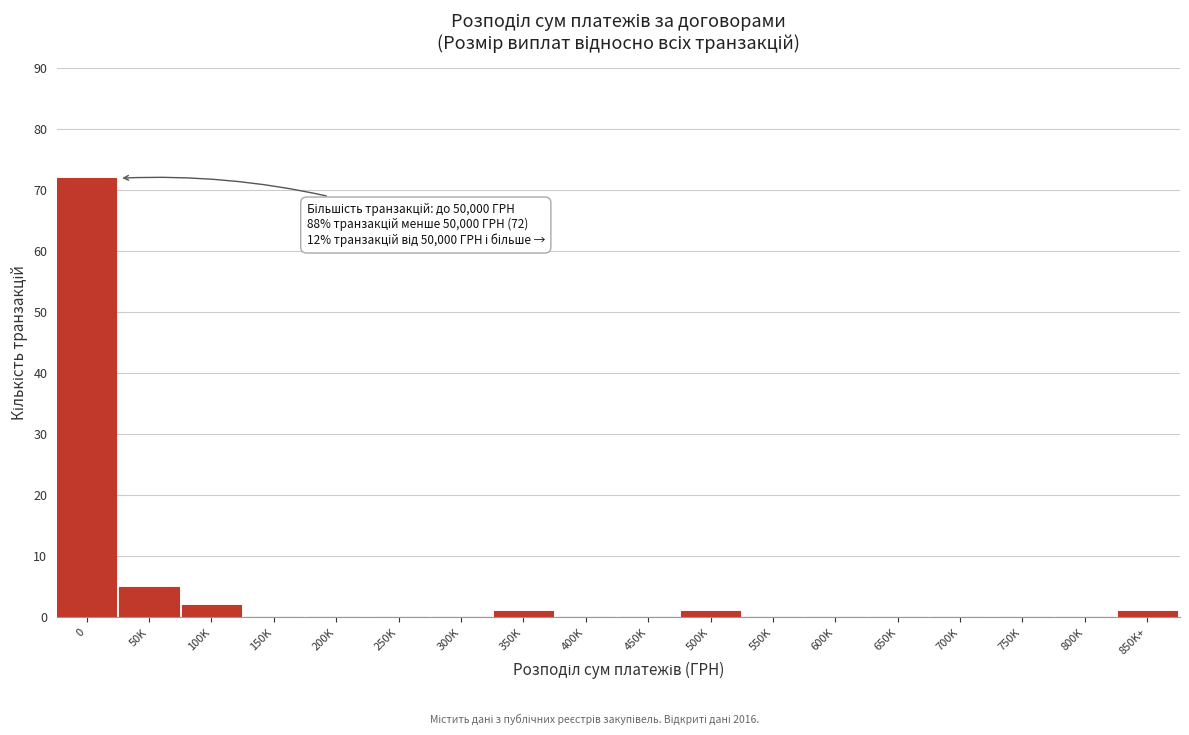

Reading left to right, transcribe all the data shown in this chart.

0=72	50K=5	100K=2	150K=0	200K=0	250K=0	300K=0	350K=1	400K=0	450K=0	500K=1	550K=0	600K=0	650K=0	700K=0	750K=0	800K=0	850K+=1